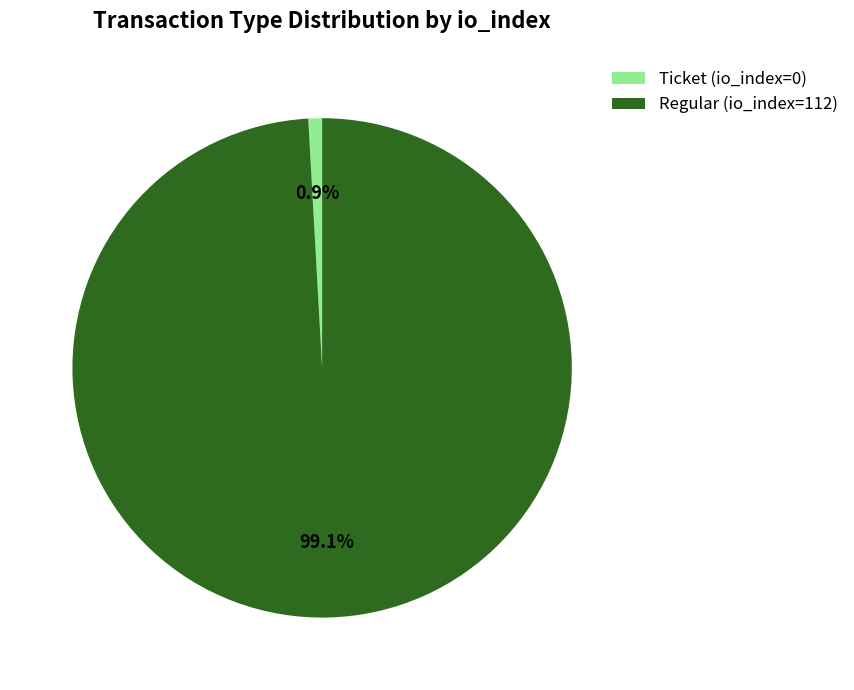

What portion of the pie excludes Ticket (io_index=0)?

99.1%